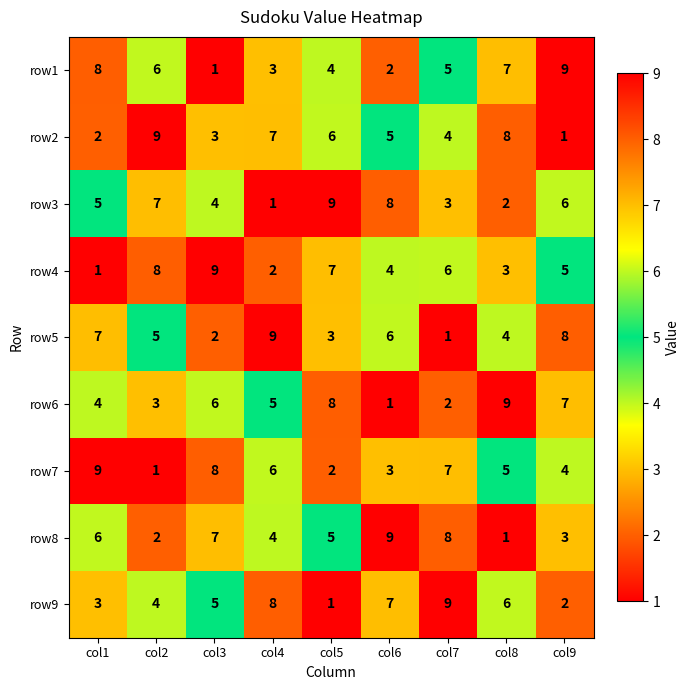

How many row5 values are between 3 and 7?

5